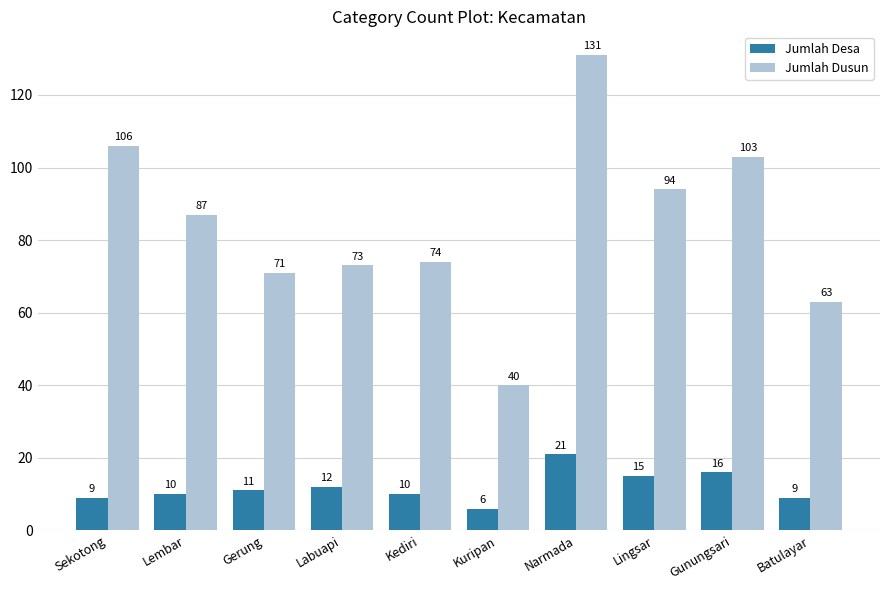

True or false: Jumlah Desa has a value of 11 at Gerung.

True